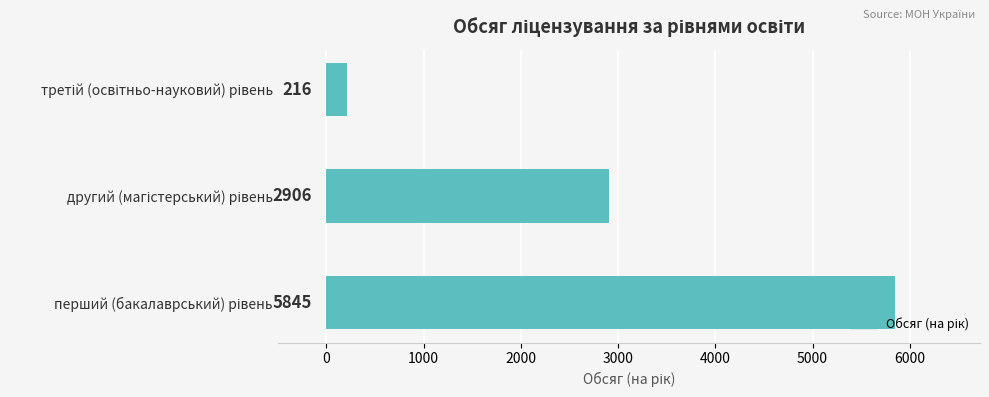

What is the average value?

2989